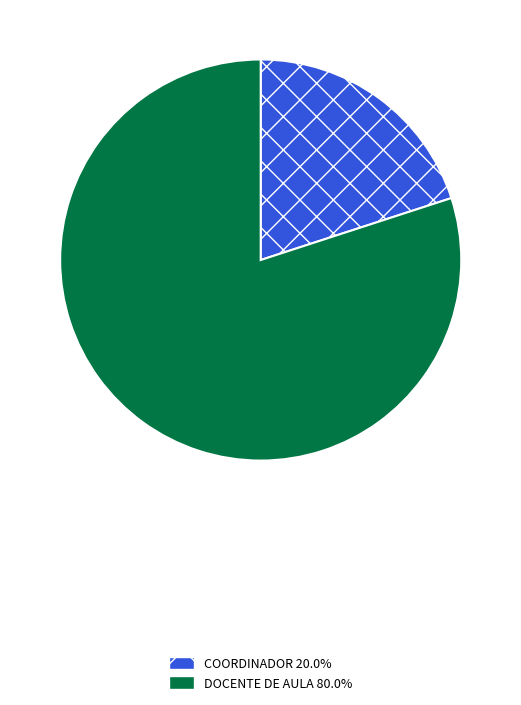

Between DOCENTE DE AULA and COORDINADOR, which is larger?

DOCENTE DE AULA